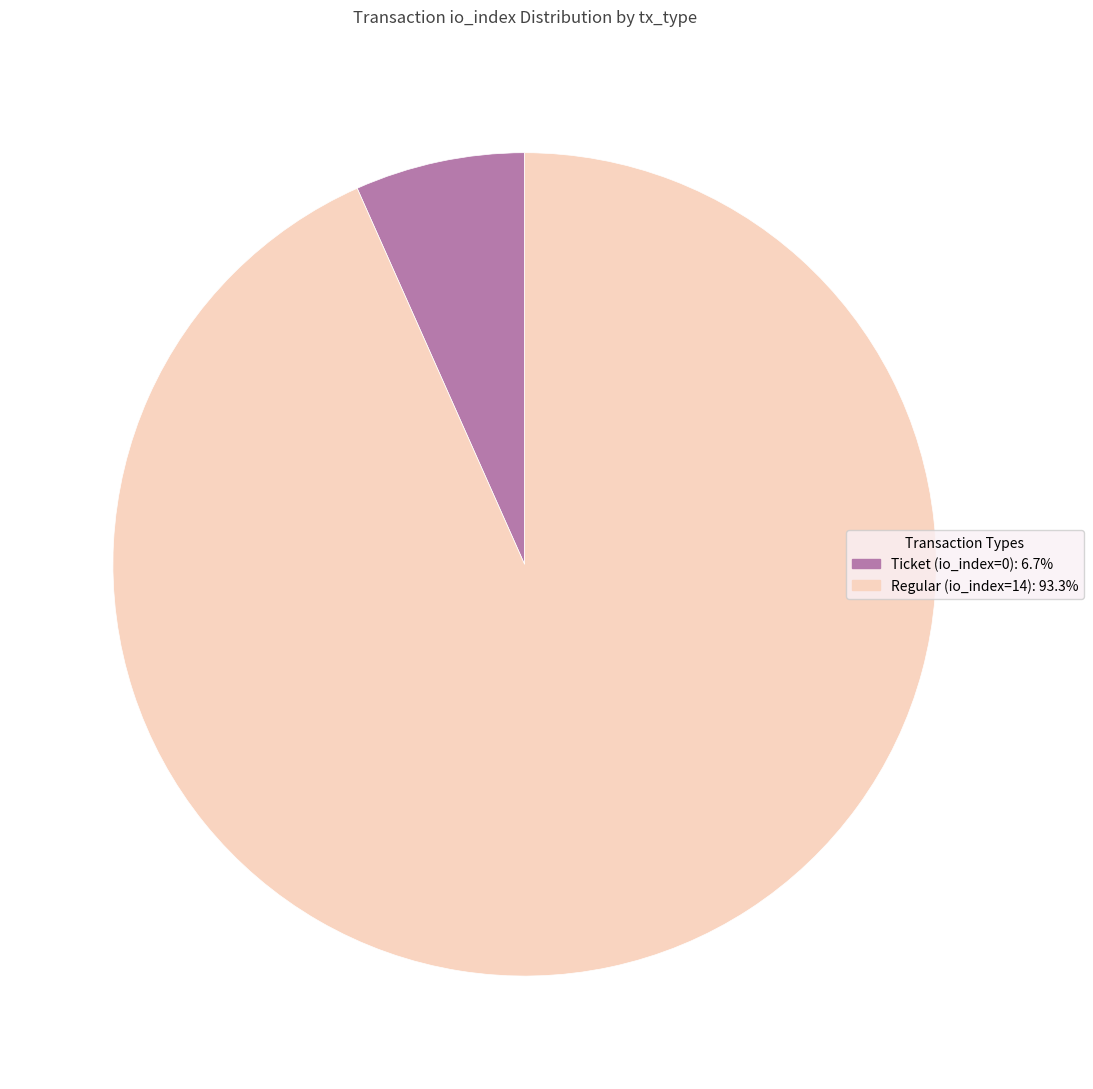

Is it true that Ticket (io_index=0) is 1% of the pie?

False